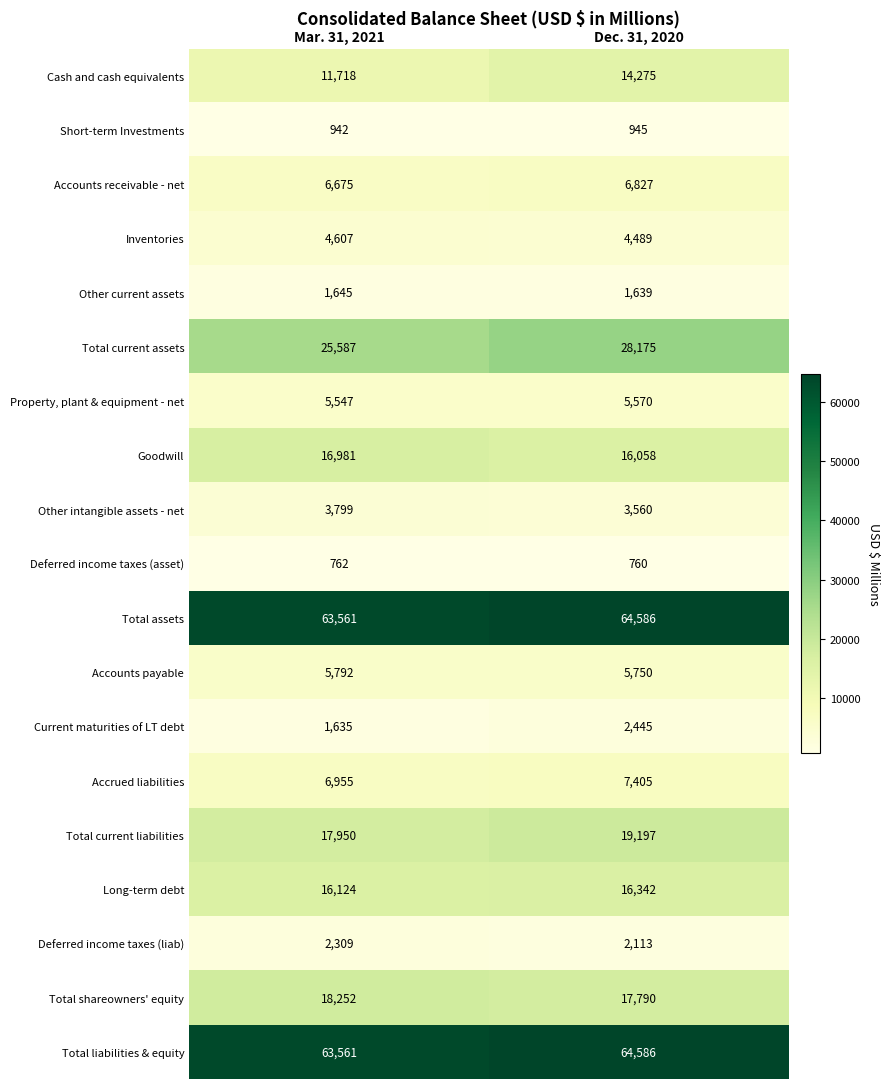

What is the sum of all Total current liabilities values?

37147